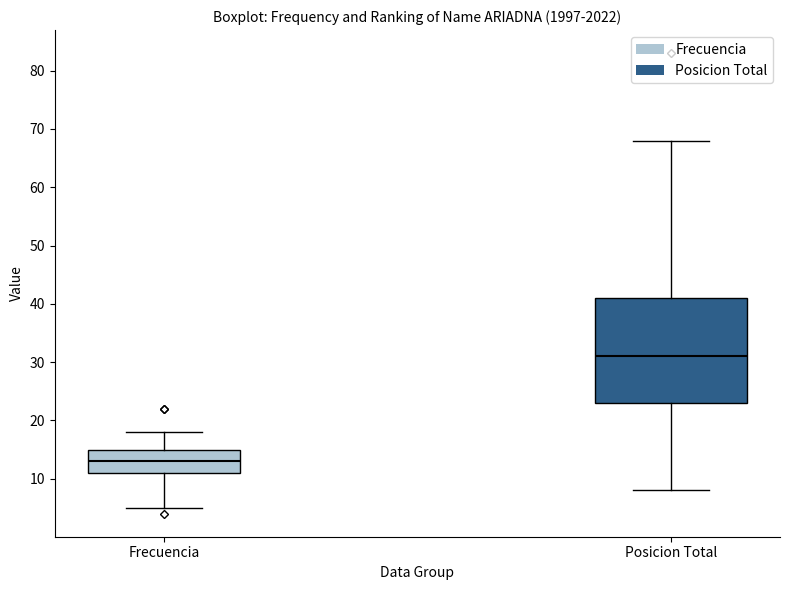

Reading left to right, transcribe this box plot: for each box, give where its median line is, the range the box spans, and where its two whiskers end, as read against the y-axis. The values are not printed on the chart, so give them approximately, as read against the axis.

Frecuencia: median 13, box 11 to 15, whiskers 5 to 18
Posicion Total: median 31, box 23 to 41, whiskers 8 to 68